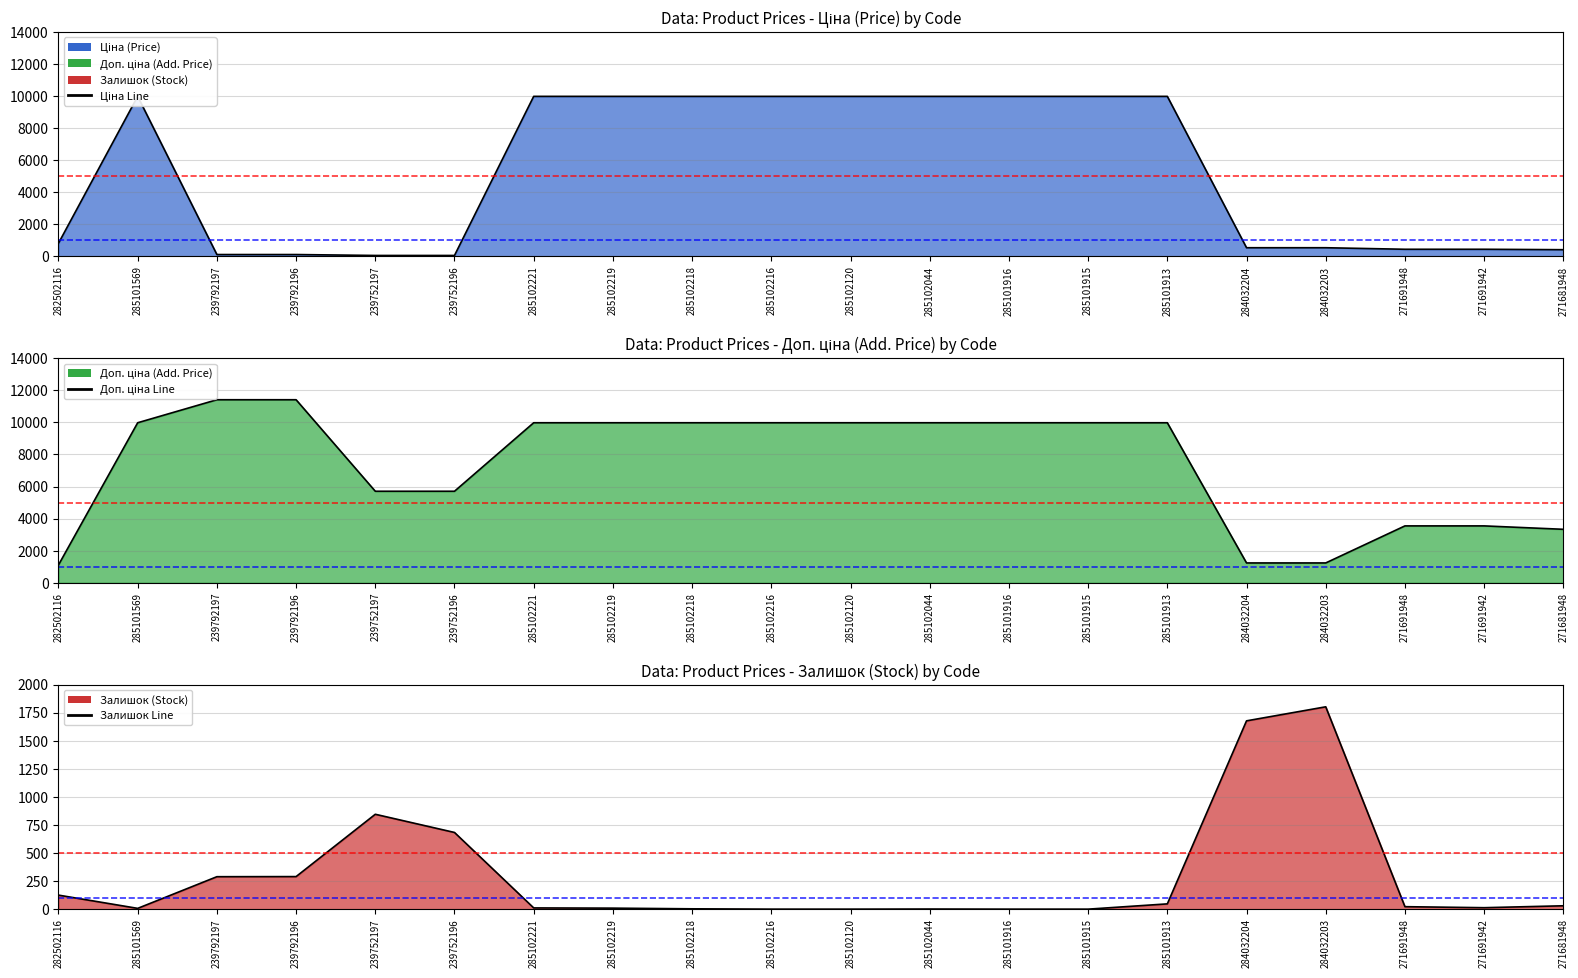

What is the spread (max minus min) of values at 285102216?

9975.0